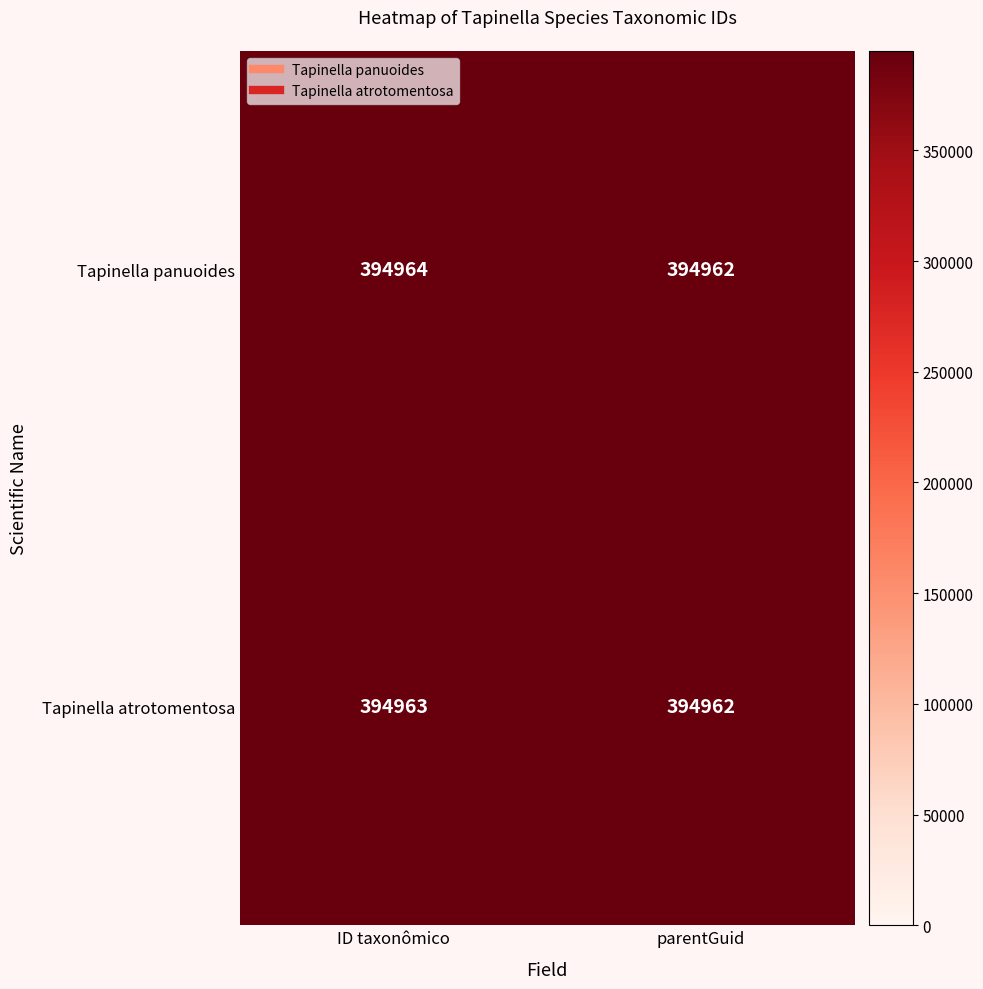

What is the smallest value displayed?

394962